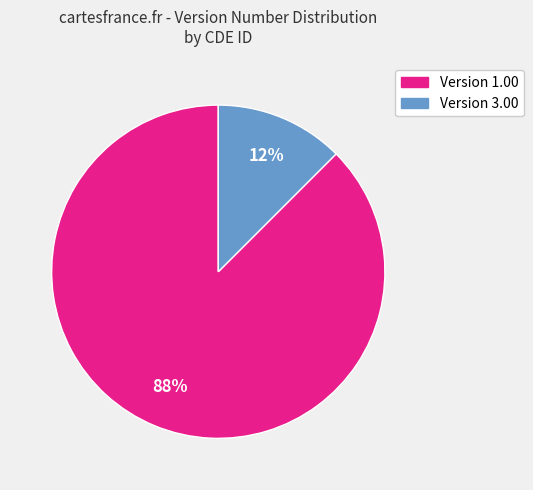

To the nearest percent, what is the average slice percentage?

50%